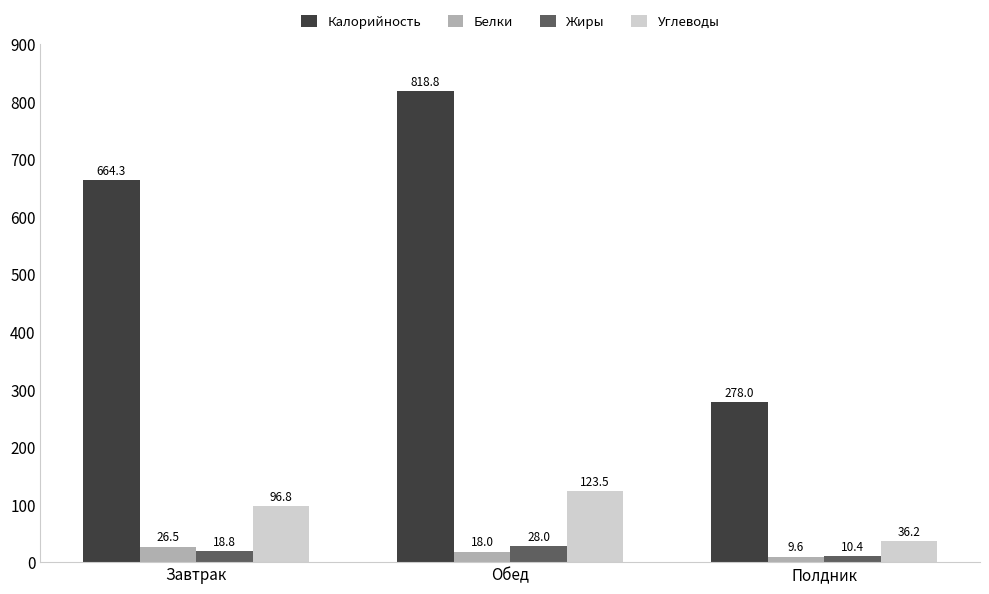

True or false: Калорийность has a value of 418.6 at Полдник.

False